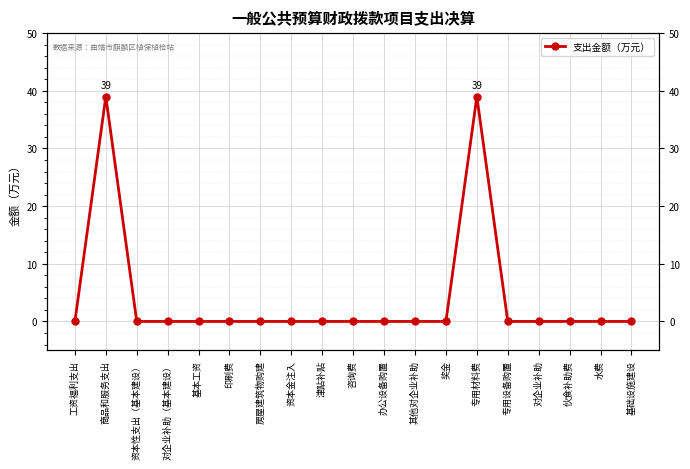

What is the difference between the second highest and second lowest values?

39